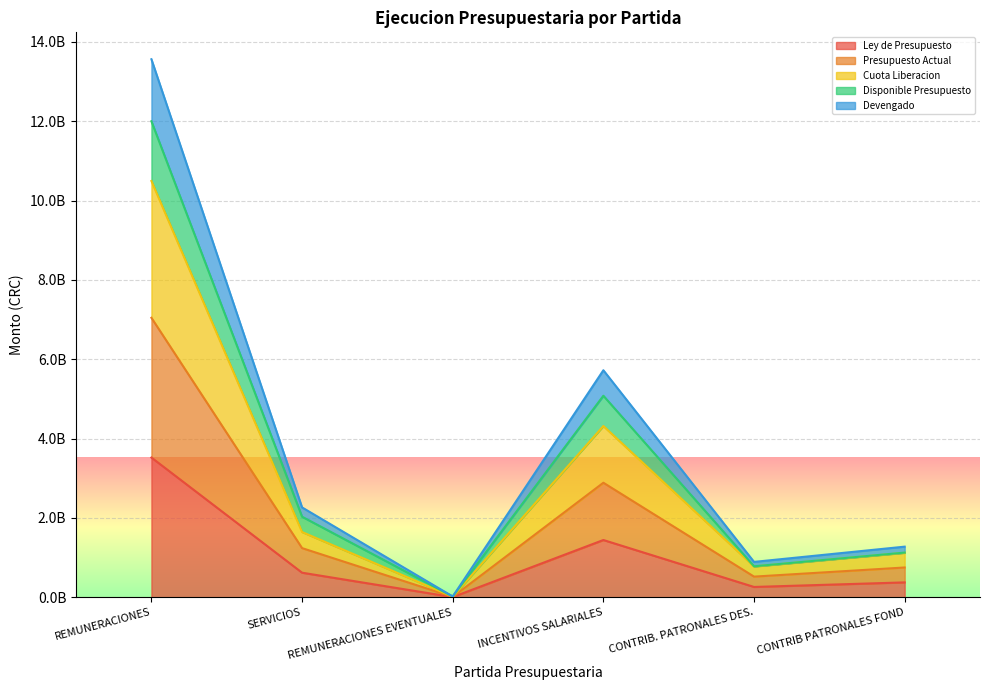

What are all the series names shown in the legend?

Ley de Presupuesto, Presupuesto Actual, Cuota Liberacion, Disponible Presupuesto, Devengado